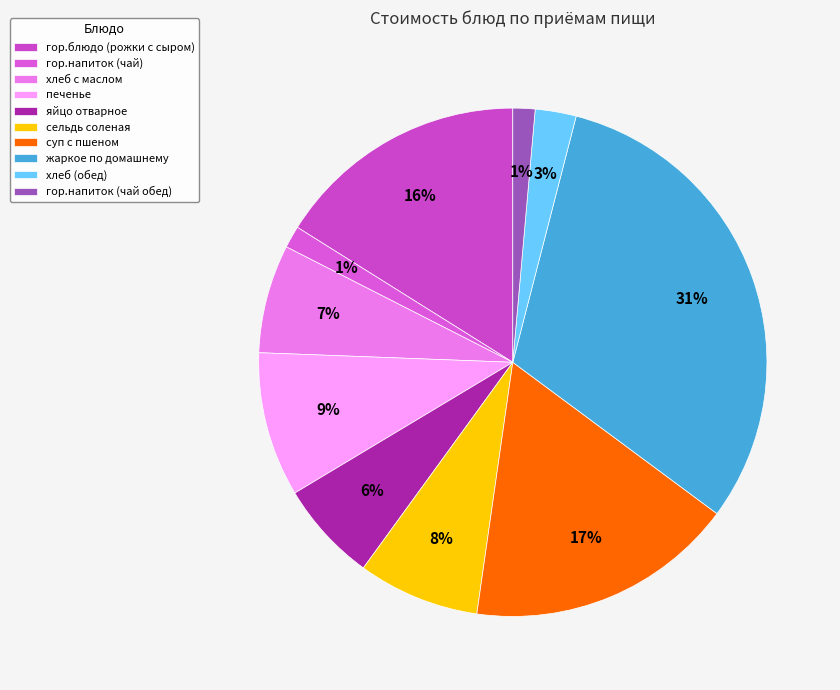

Which slice is the smallest?

гор.напиток (чай)